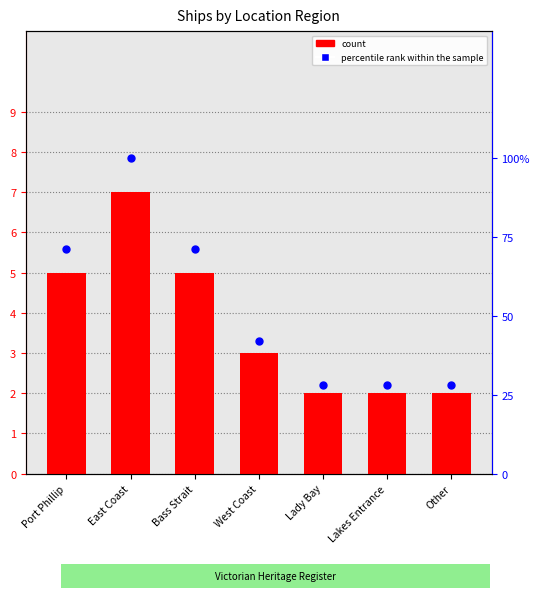

Which series has the largest total across all categories?

percentile rank within the sample